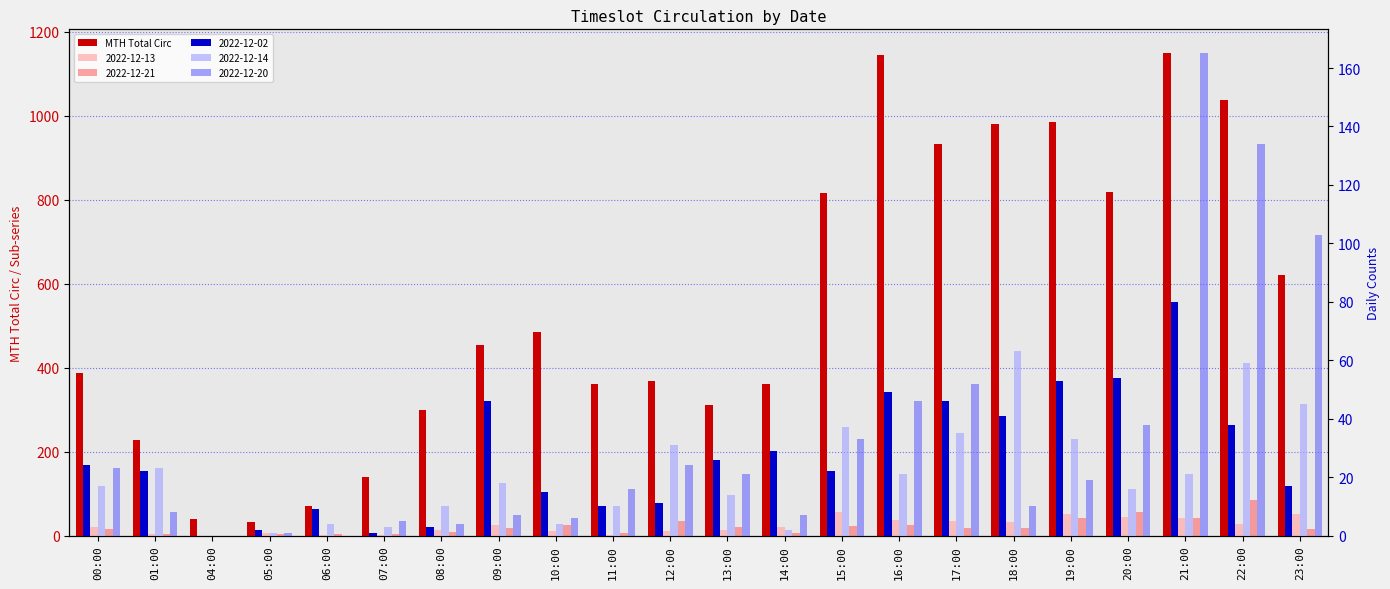

What is the change in value from 04:00 to 21:00?

+1108